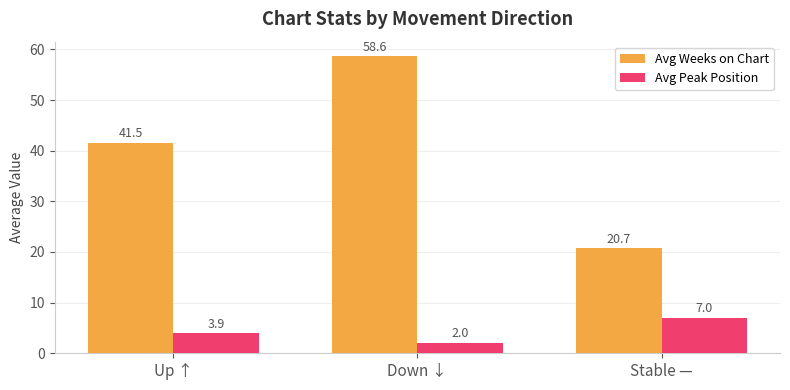

Rank the series at Down ↓ from highest to lowest value.

Avg Weeks on Chart, Avg Peak Position